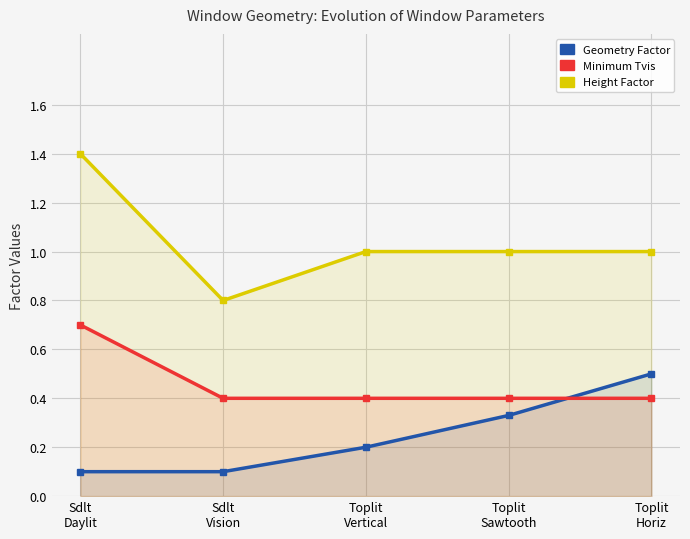

Is the value of Geometry Factor at Toplit
Horiz greater than the value of Minimum Tvis at Sdlt
Vision?

Yes